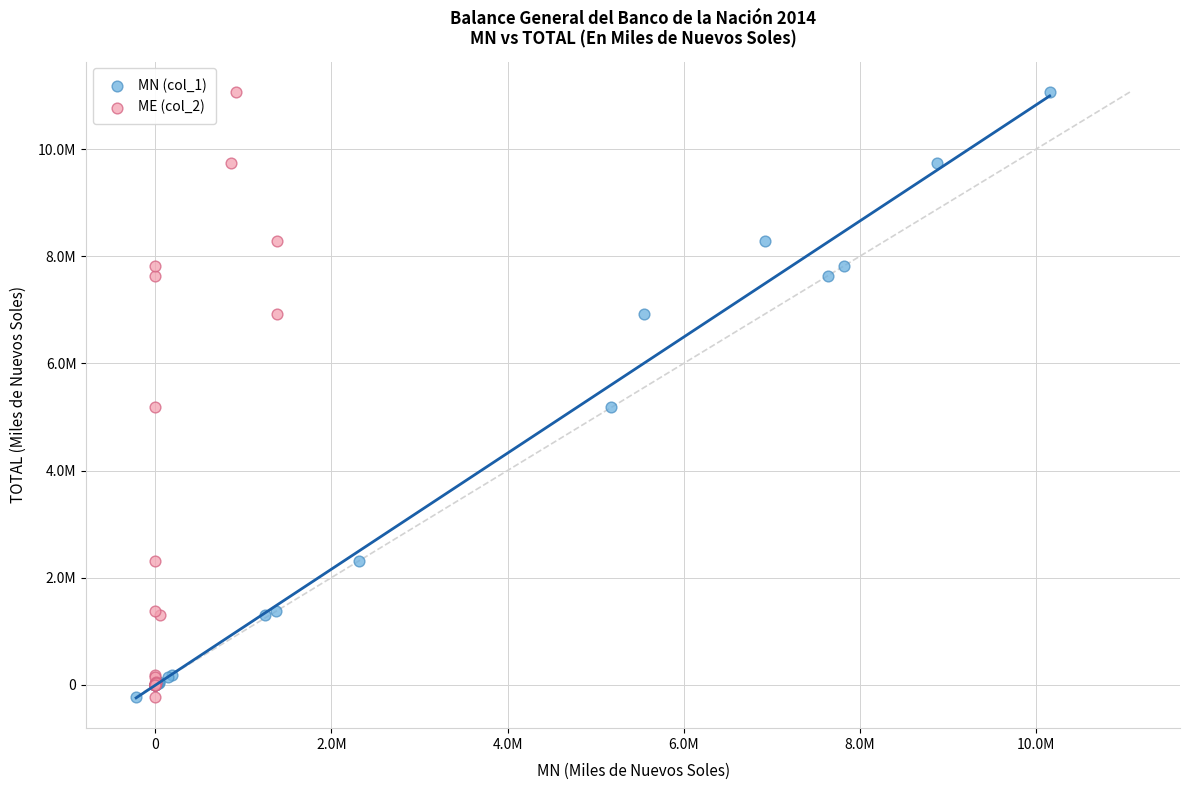

What are all the series names shown in the legend?

MN (col_1), ME (col_2)